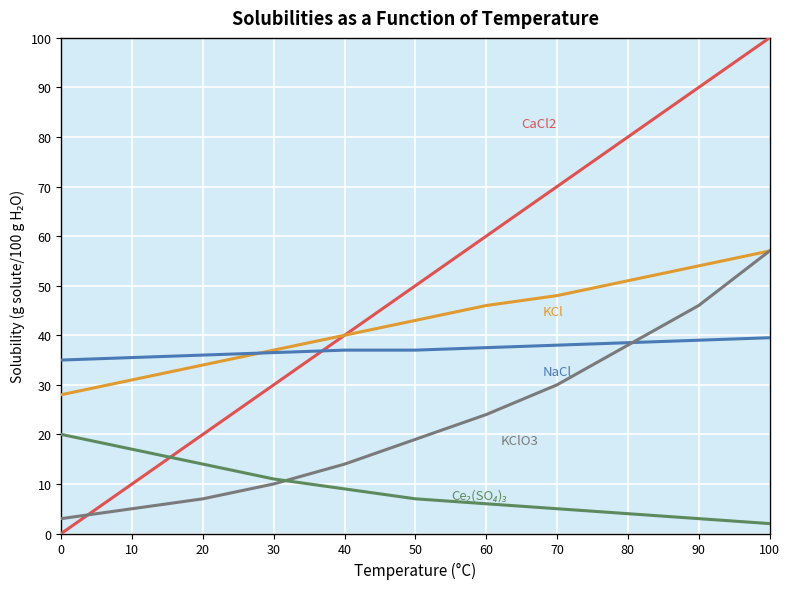

What is the maximum value shown in the chart?

100.0